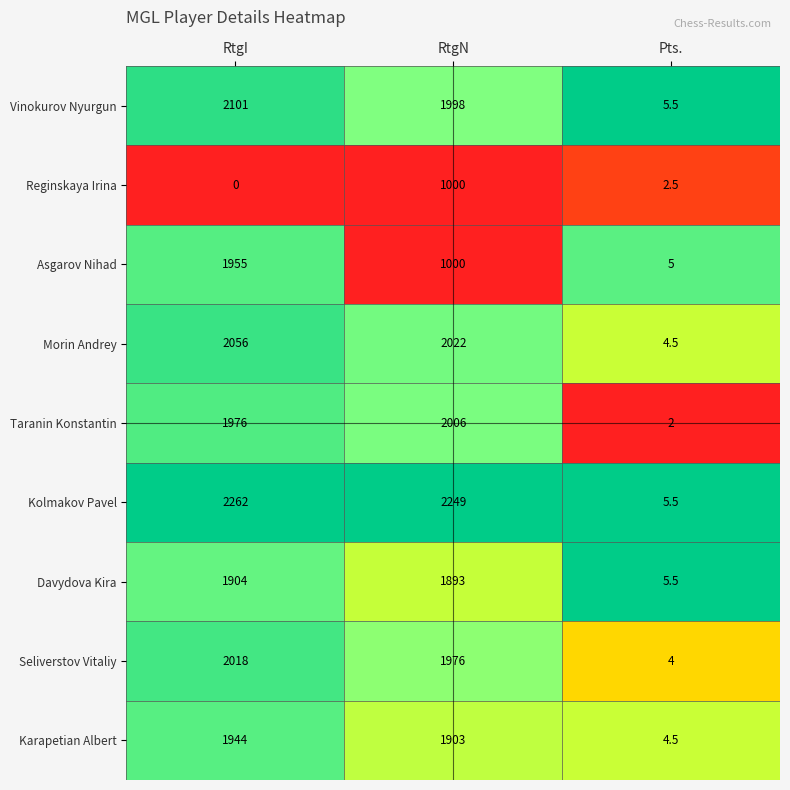

What is the approximate value of Vinokurov Nyurgun at RtgI?

2101.0